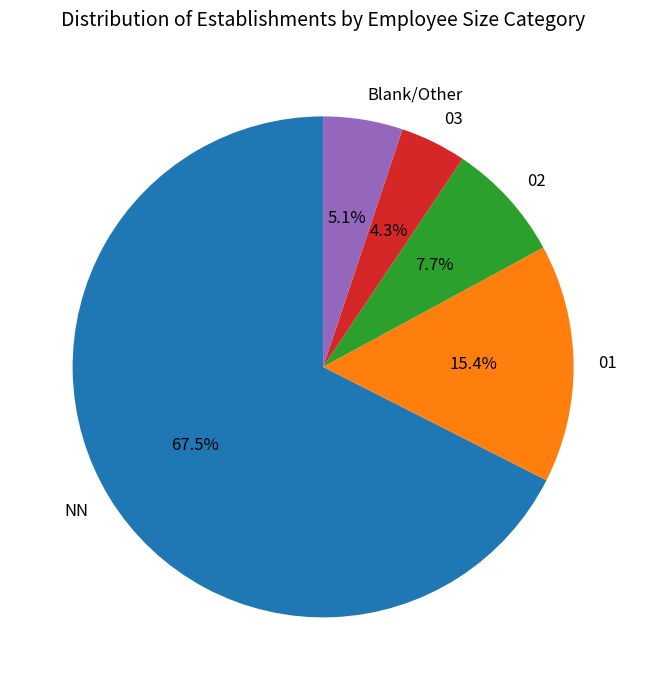

How many slices are in this pie chart?

5